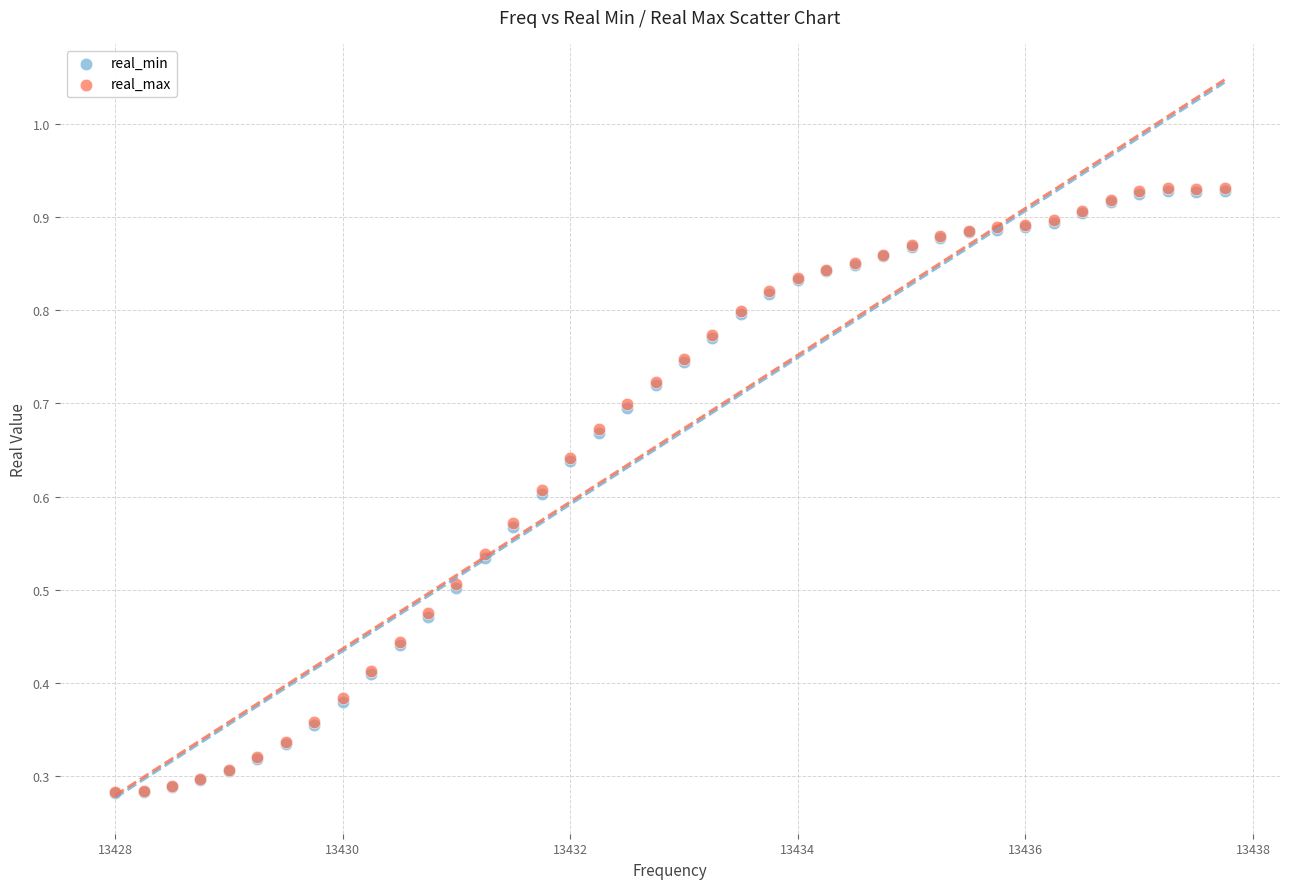

Which series has the widest spread of Y values?

real_max